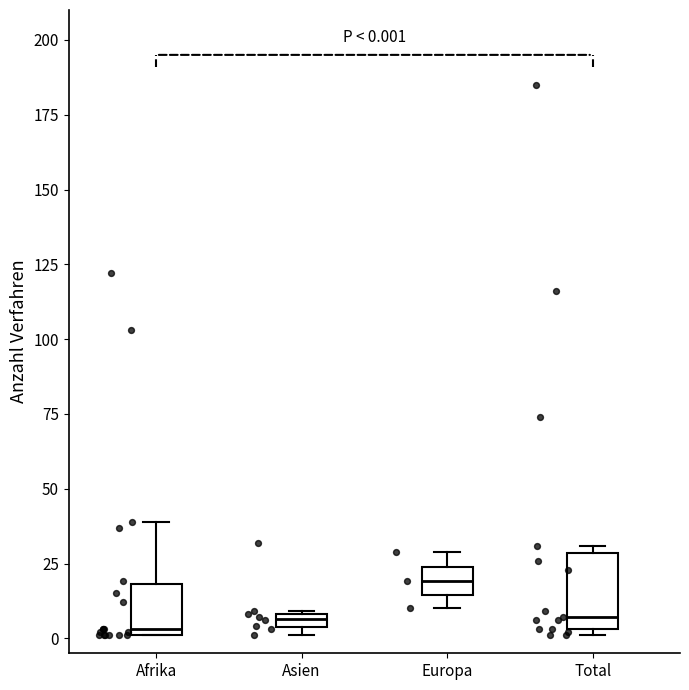

Comparing the boxes themselves (not the whiskers), which one is the tallest?

Total